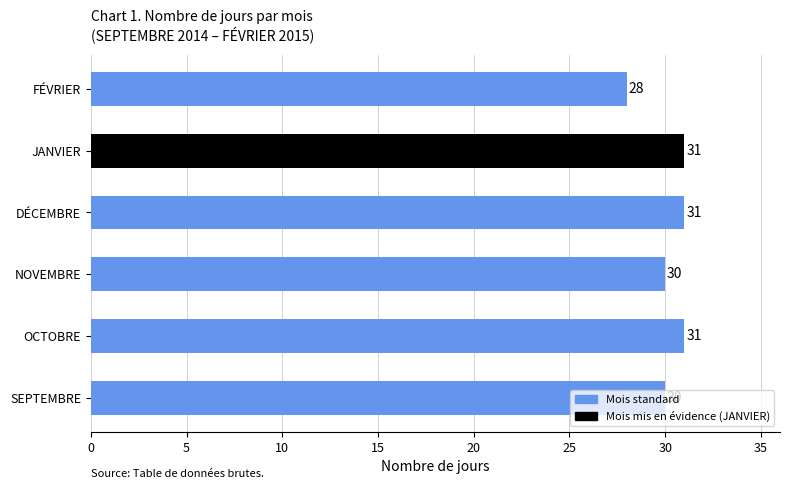

What is the average value?

30